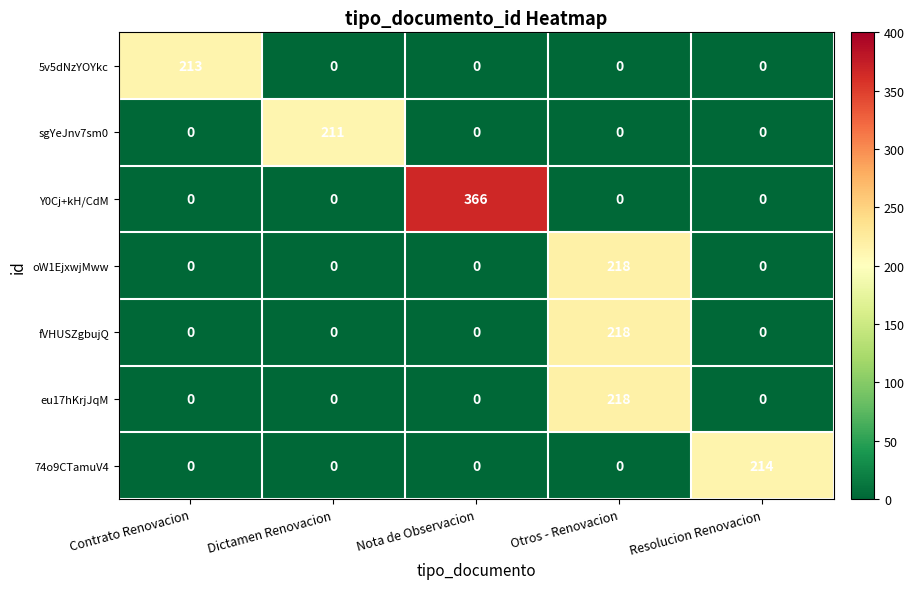

Which series changed the most between Dictamen Renovacion and Nota de Observacion?

Y0Cj+kH/CdM